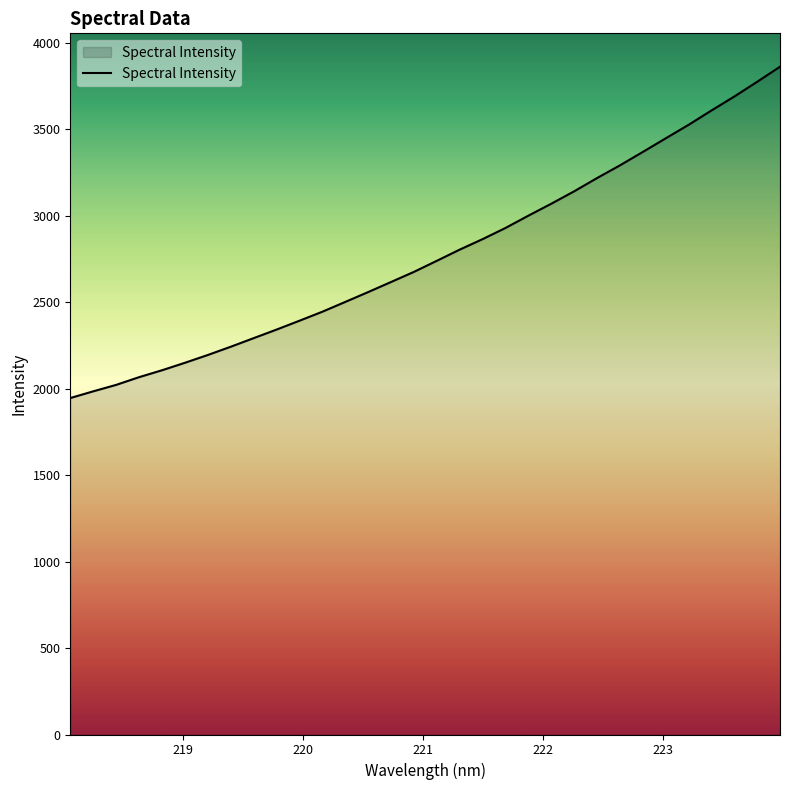

What is the sum of all values?

88873.4